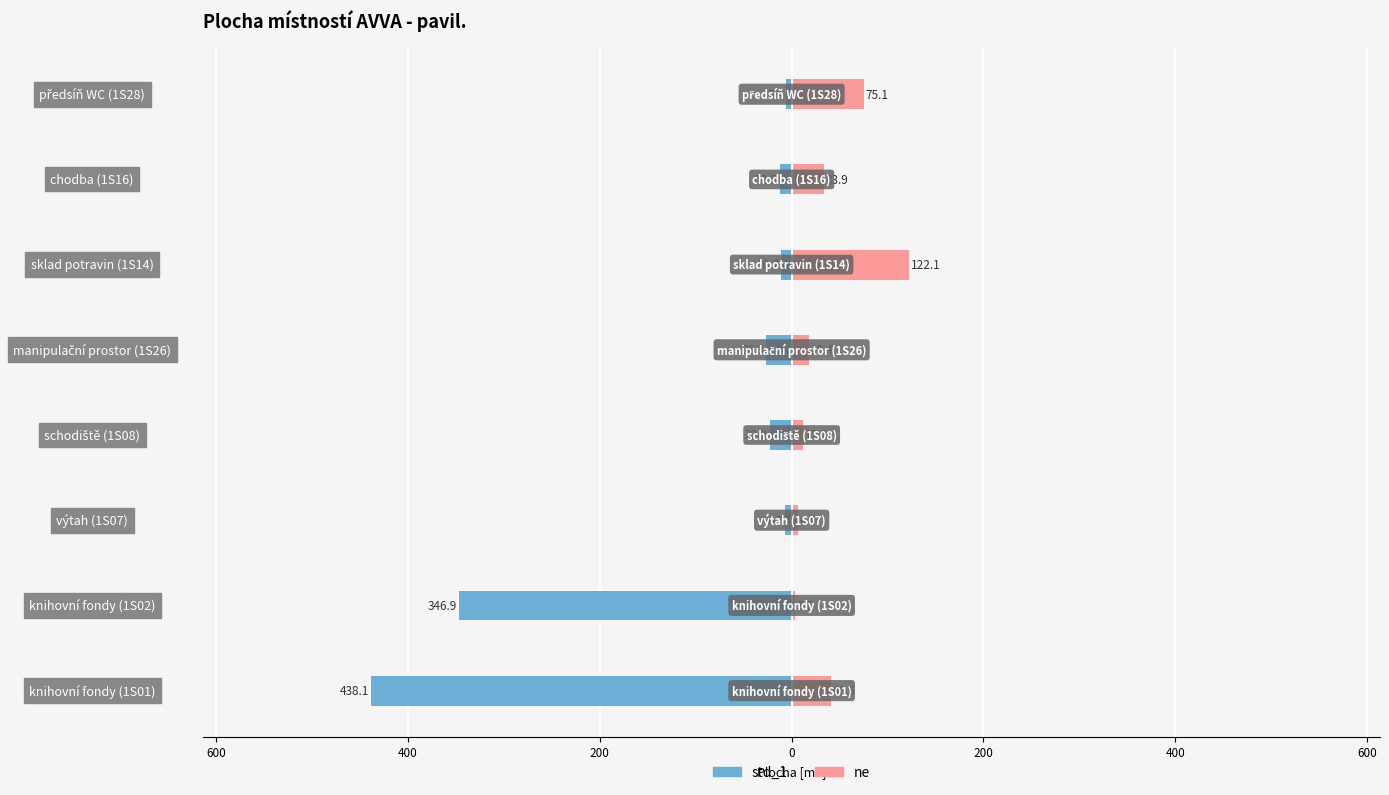

Count the number of categories in the chart.

8